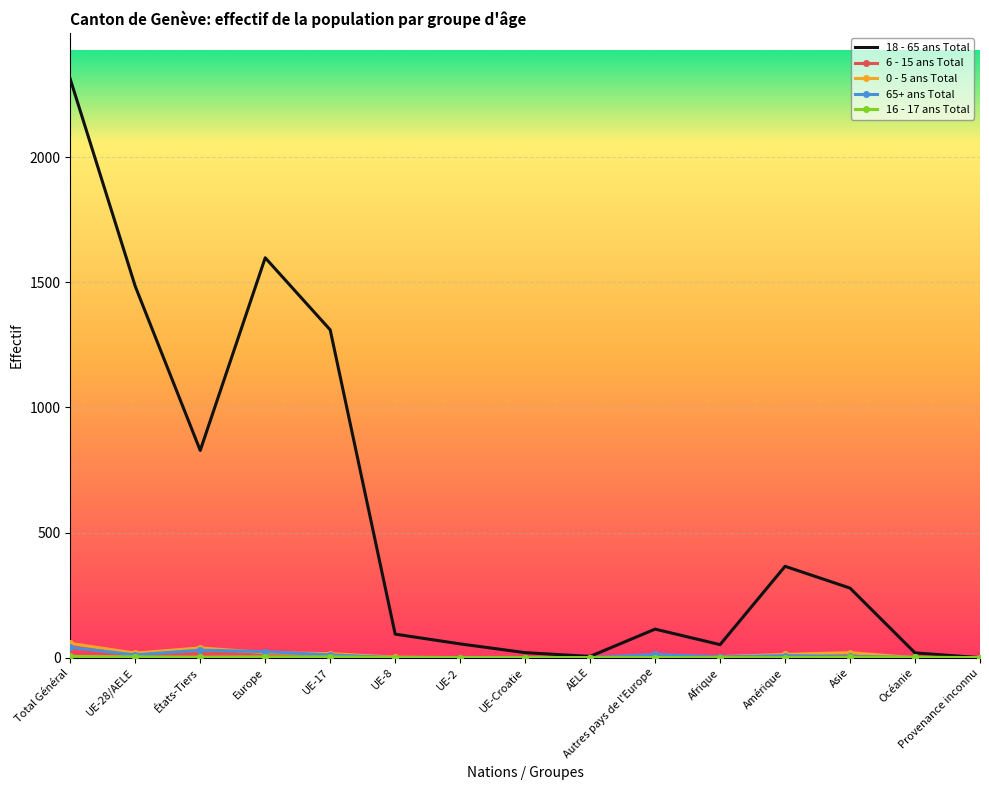

What is the average value of the 18 - 65 ans Total series?

569